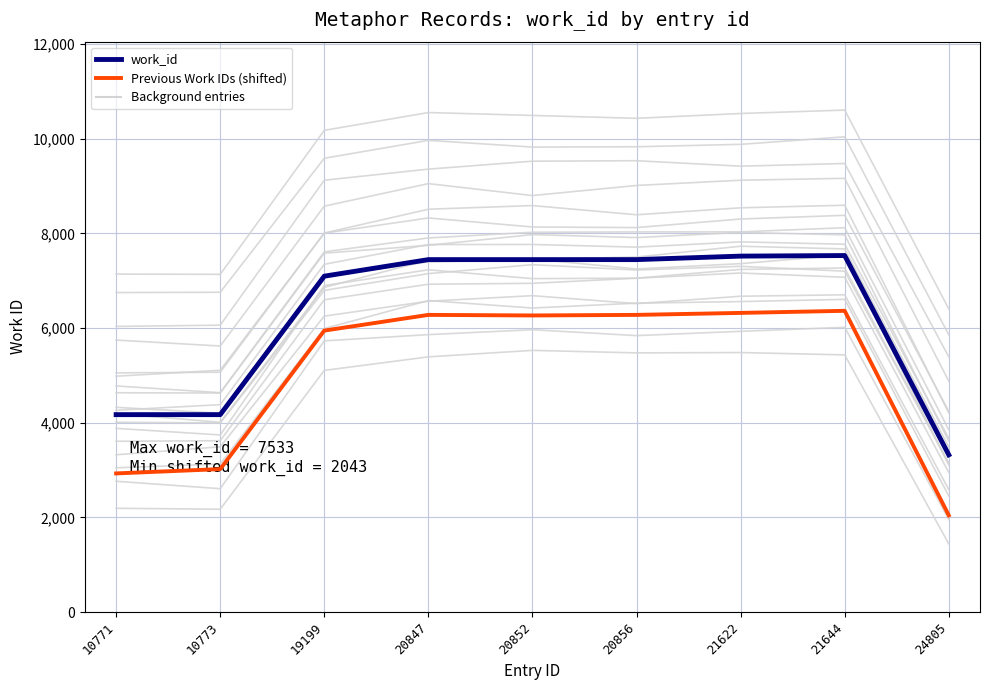

What is the spread (max minus min) of values at 10771?

1242